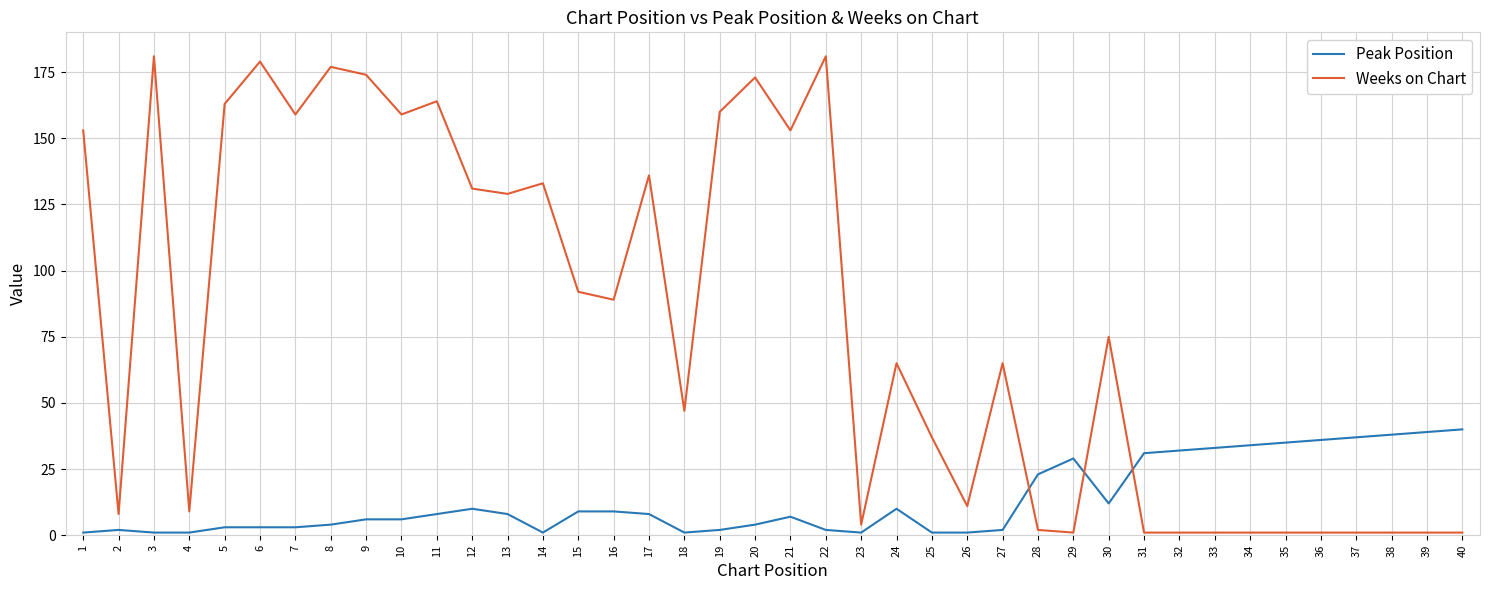

Rank the series at 4 from lowest to highest value.

Peak Position, Weeks on Chart